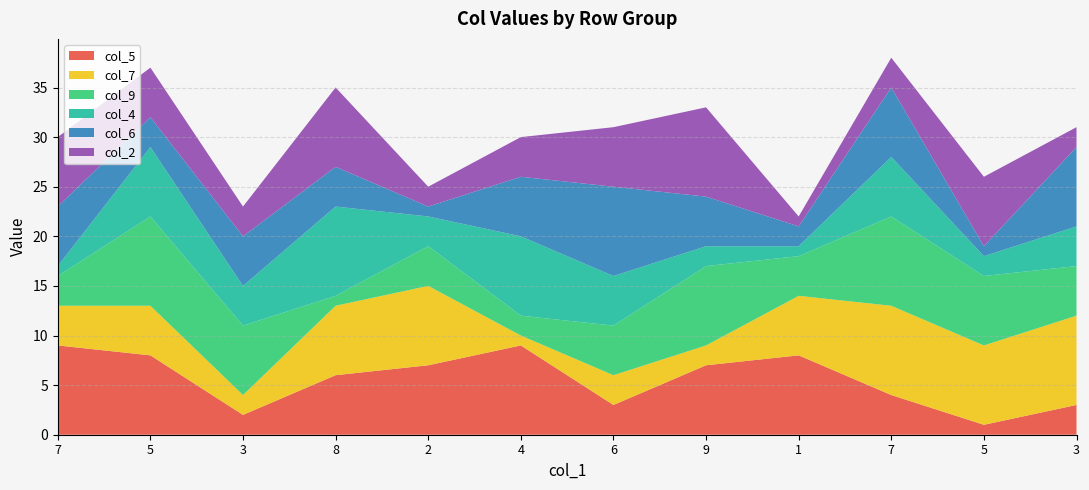

Reading left to right, transcribe all the data shown in this chart.

col_5: 7=9	5=8	3=2	8=6	2=7	4=9	6=3	9=7	1=8	7=4	5=1	3=3
col_7: 7=4	5=5	3=2	8=7	2=8	4=1	6=3	9=2	1=6	7=9	5=8	3=9
col_9: 7=3	5=9	3=7	8=1	2=4	4=2	6=5	9=8	1=4	7=9	5=7	3=5
col_4: 7=1	5=7	3=4	8=9	2=3	4=8	6=5	9=2	1=1	7=6	5=2	3=4
col_6: 7=6	5=3	3=5	8=4	2=1	4=6	6=9	9=5	1=2	7=7	5=1	3=8
col_2: 7=7	5=5	3=3	8=8	2=2	4=4	6=6	9=9	1=1	7=3	5=7	3=2